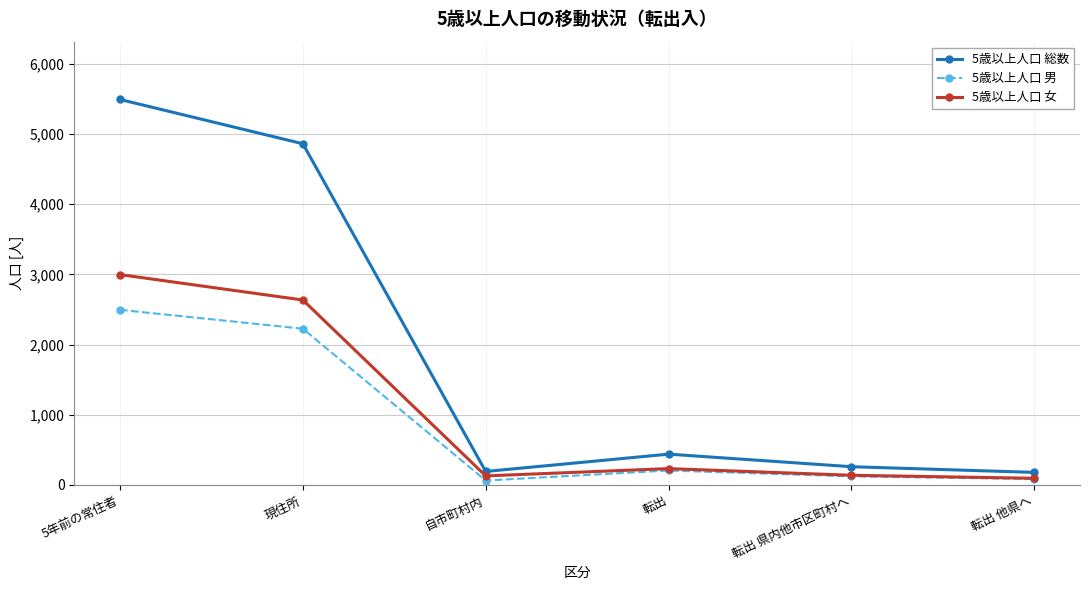

What is the difference between the maximum and minimum values in the 5歳以上人口 女 series?

2902